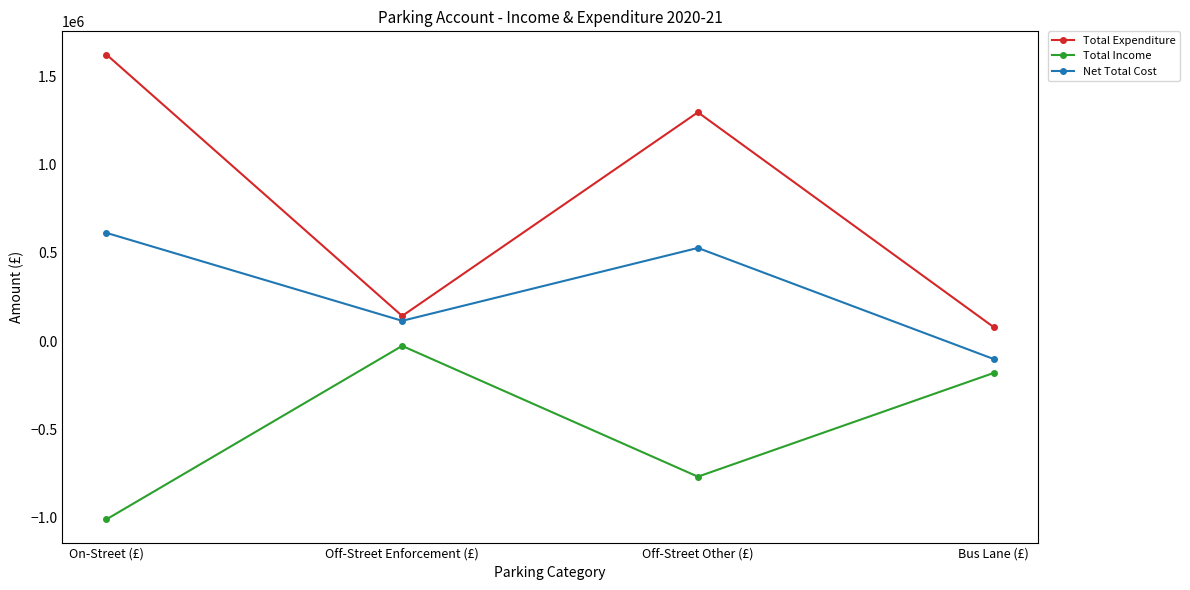

At which label does Net Total Cost first exceed 527780?

On-Street (£)